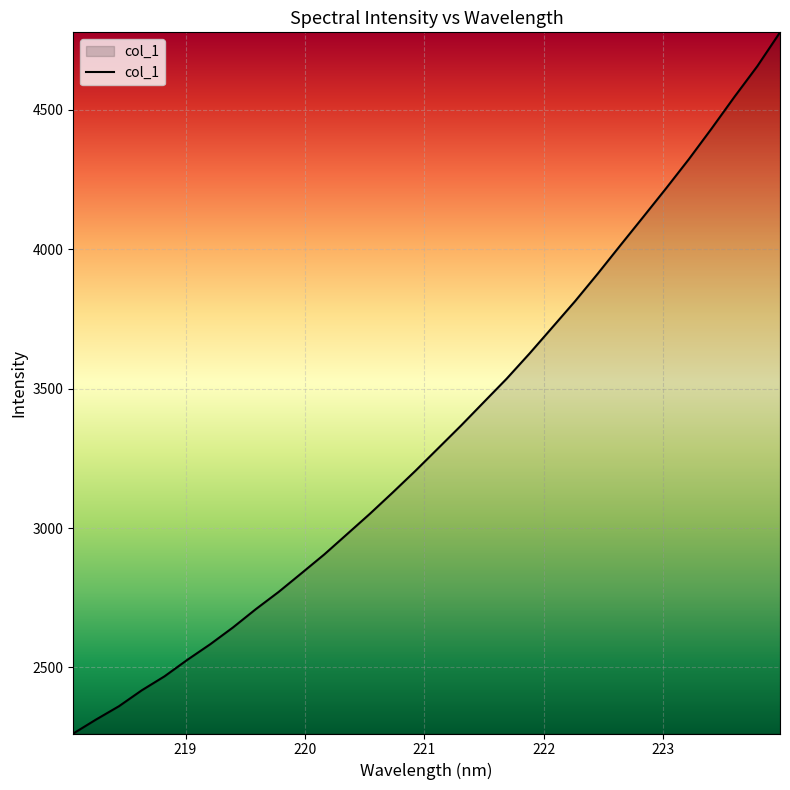

What is the difference between the second highest and minimum values?

2393.4